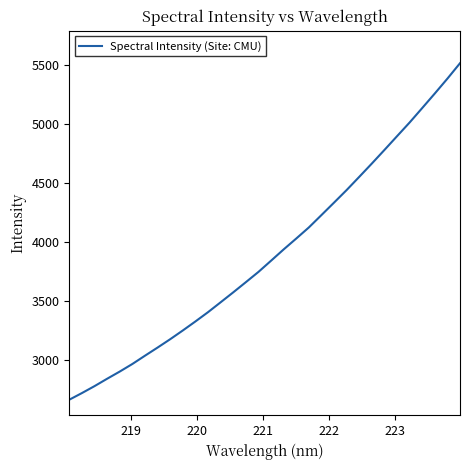

True or false: the data has more than 2 interior local peaks.

False